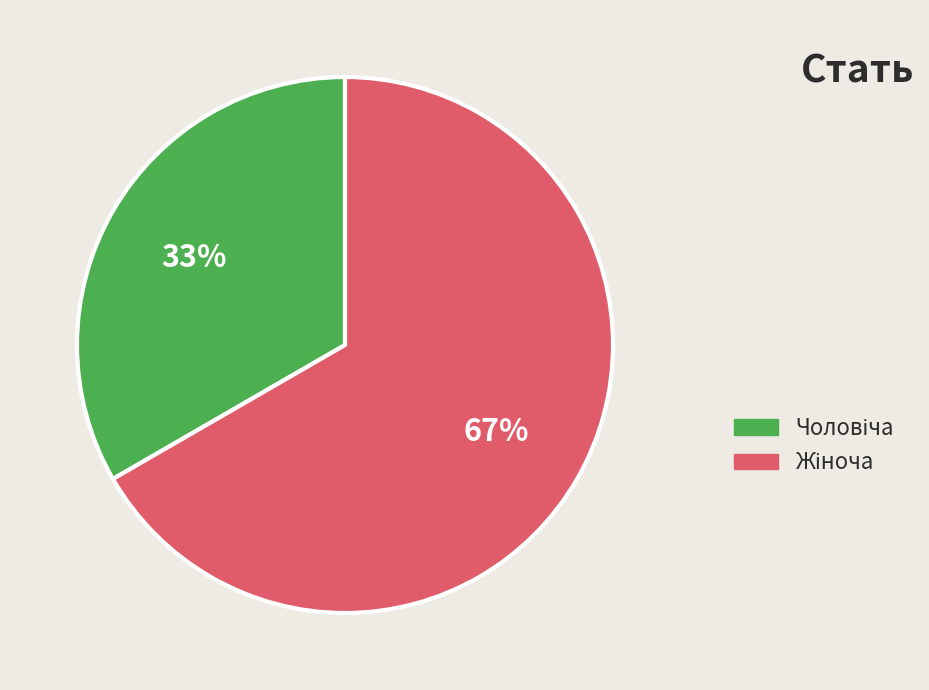

Does any single category account for the majority?

Yes